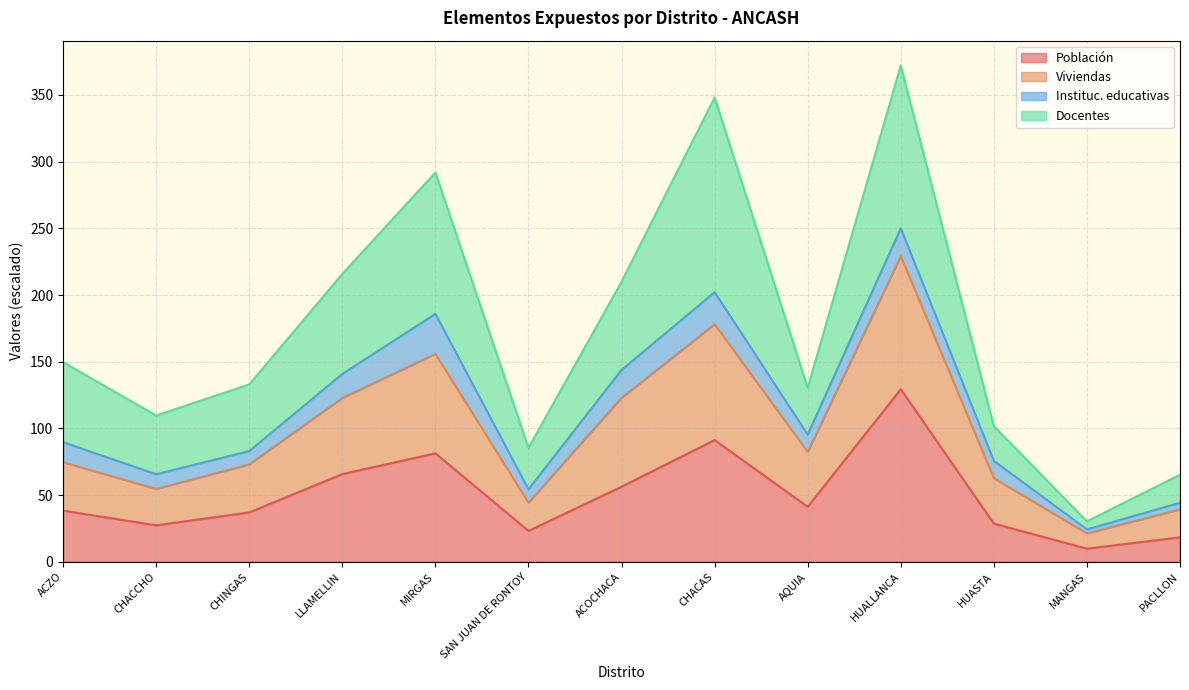

Which category has the highest value across all series?

HUALLANCA